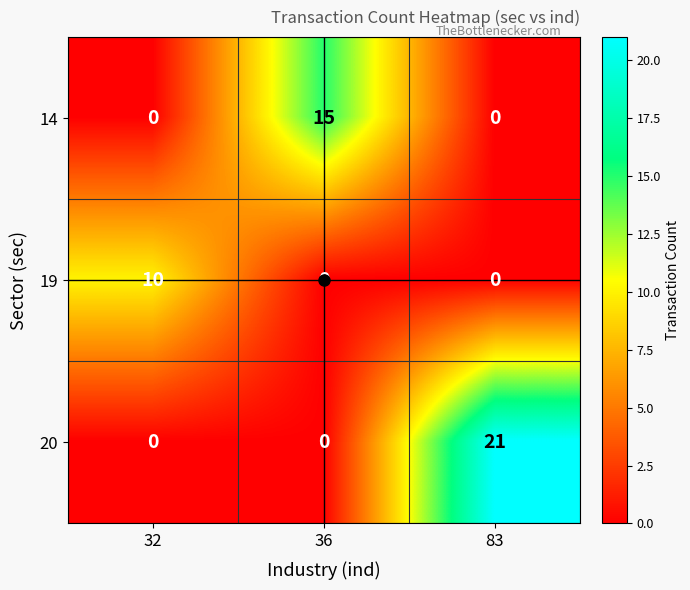

What is the maximum value shown in the chart?

21